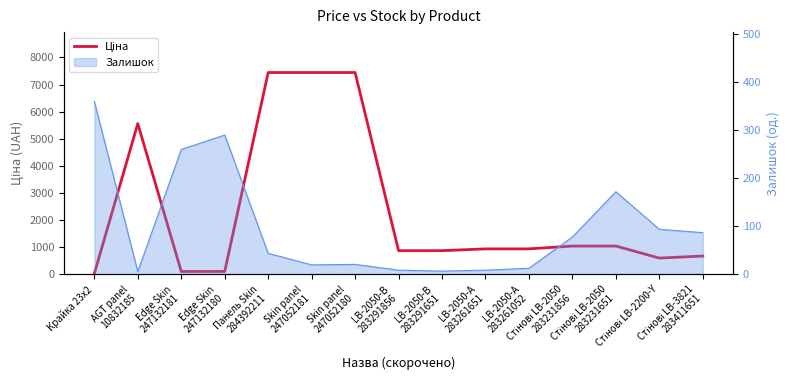

What is the difference between the second highest and second lowest values?

7332.8